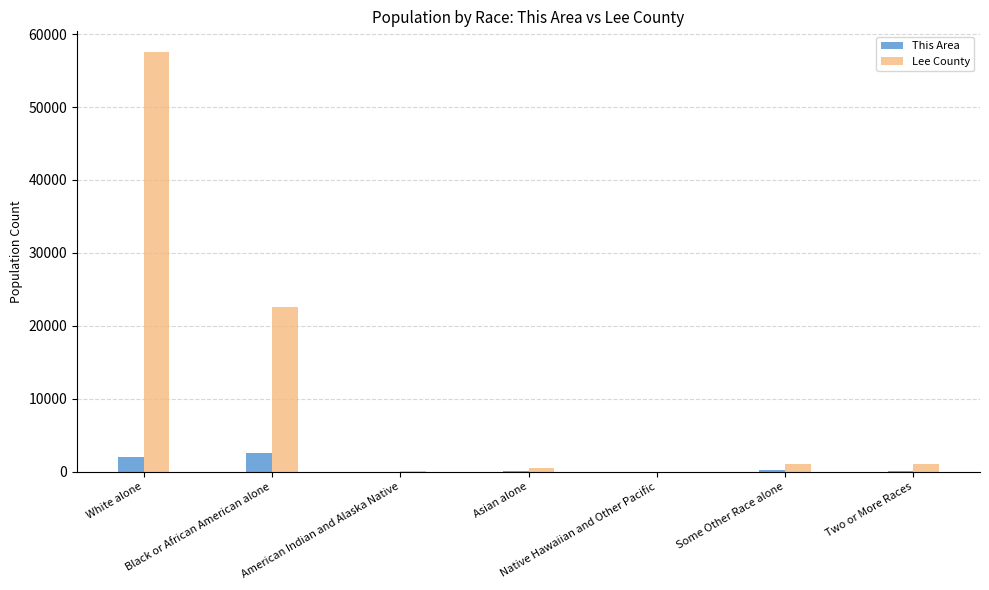

How many distinct data groups are displayed?

2